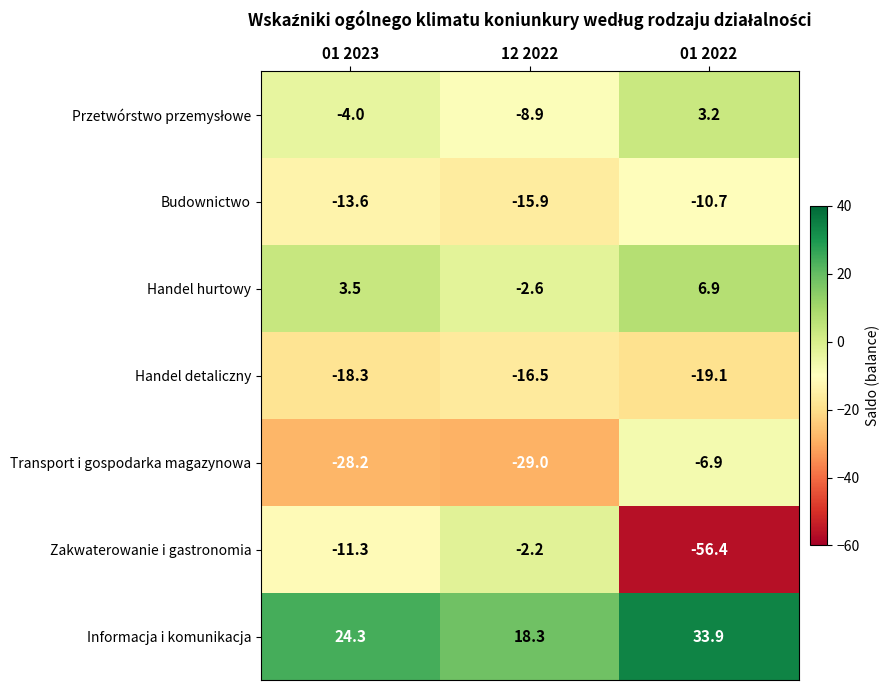

List the labels in order of Informacja i komunikacja value, smallest first.

12 2022, 01 2023, 01 2022